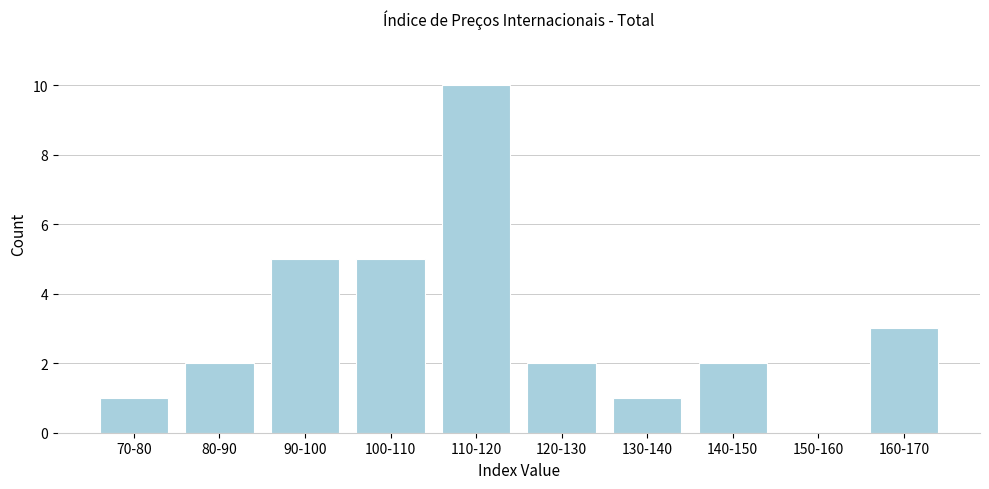

Reading right to left, list all the values displayed in this chart.

160-170=3	150-160=0	140-150=2	130-140=1	120-130=2	110-120=10	100-110=5	90-100=5	80-90=2	70-80=1